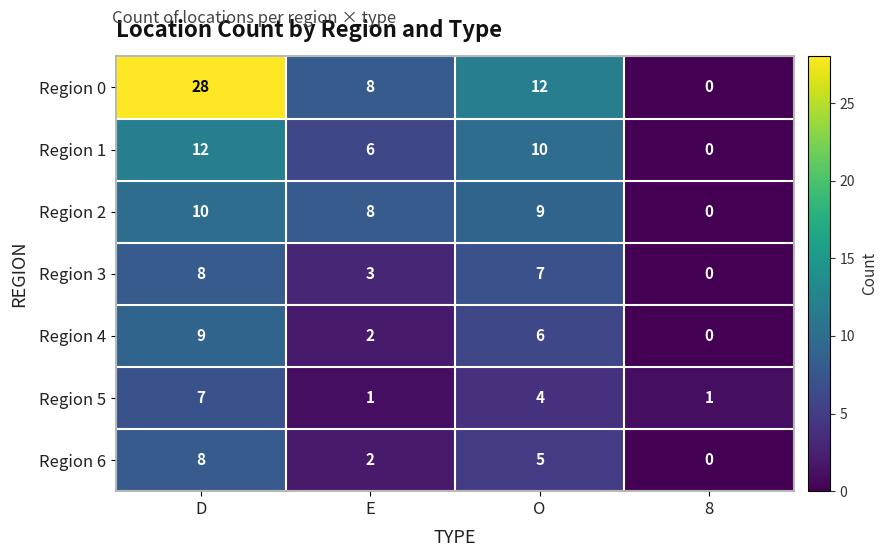

Count the number of data series in this chart.

7